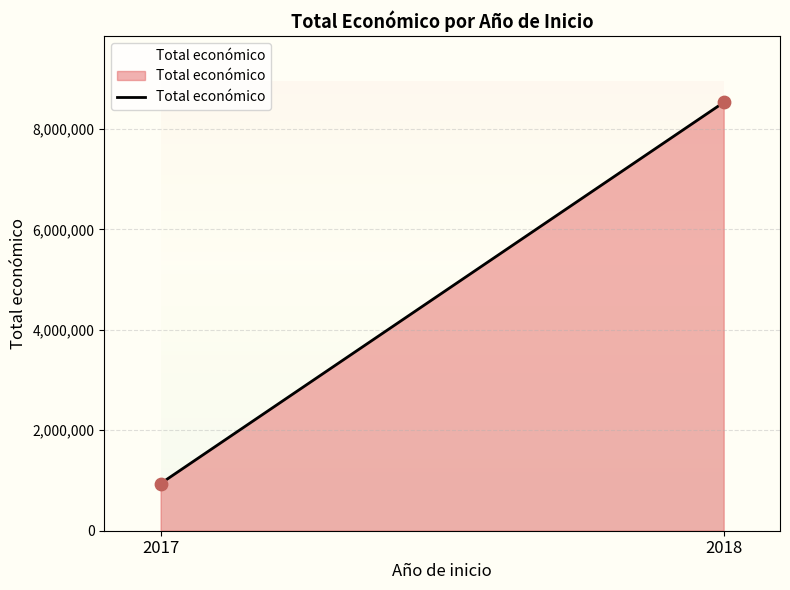

What is the range of Y values (max minus min)?

7589006